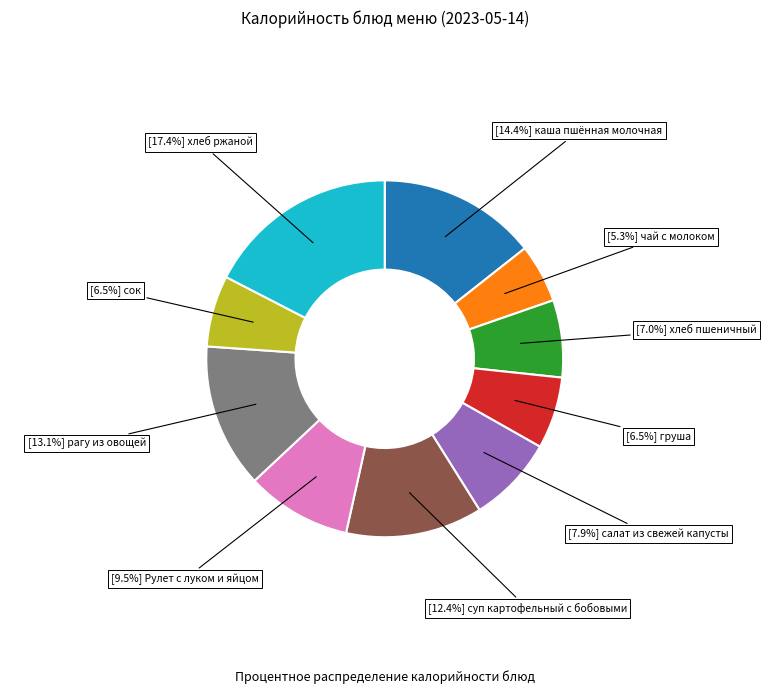

Does any single category account for the majority?

No